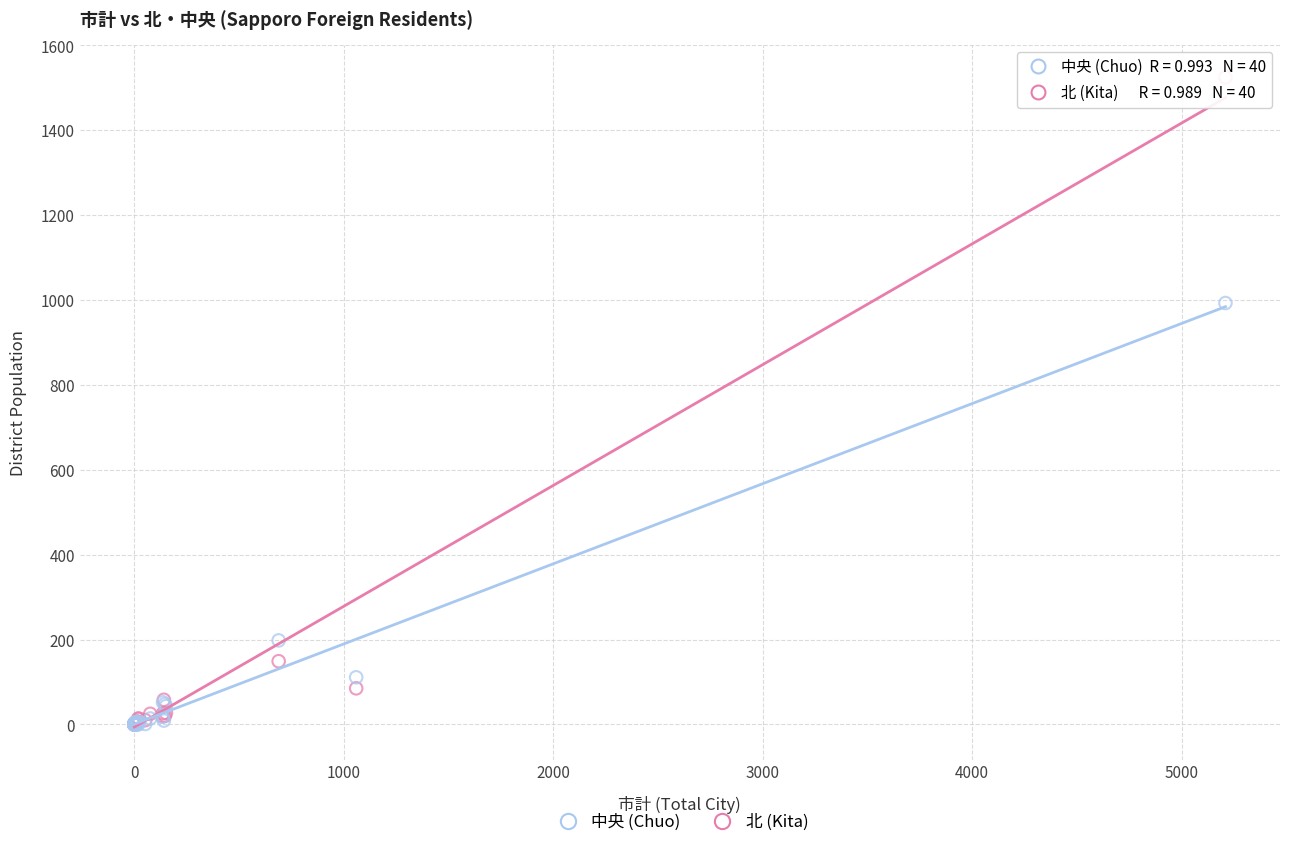

In the 中央 (Chuo) series, what Y value is closest to 496?

198